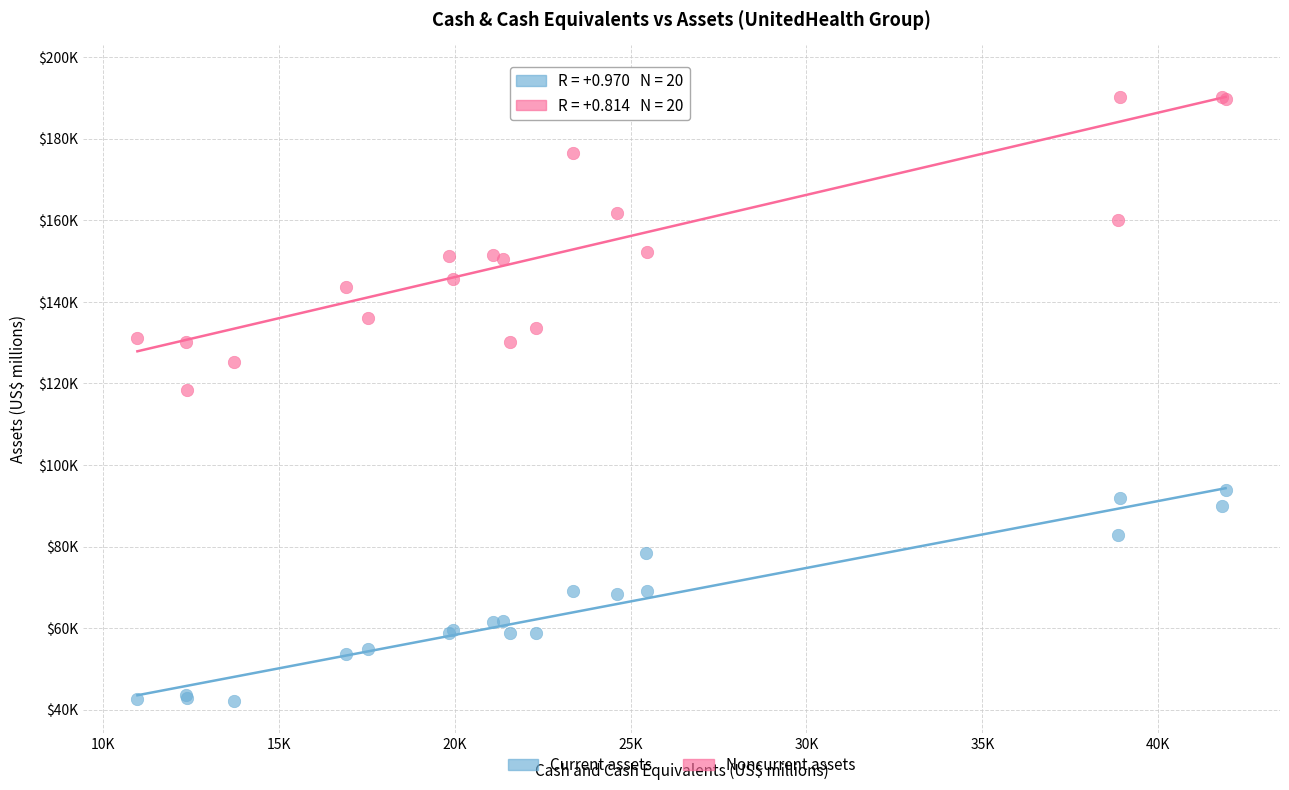

What are all the series names shown in the legend?

Current assets, Noncurrent assets